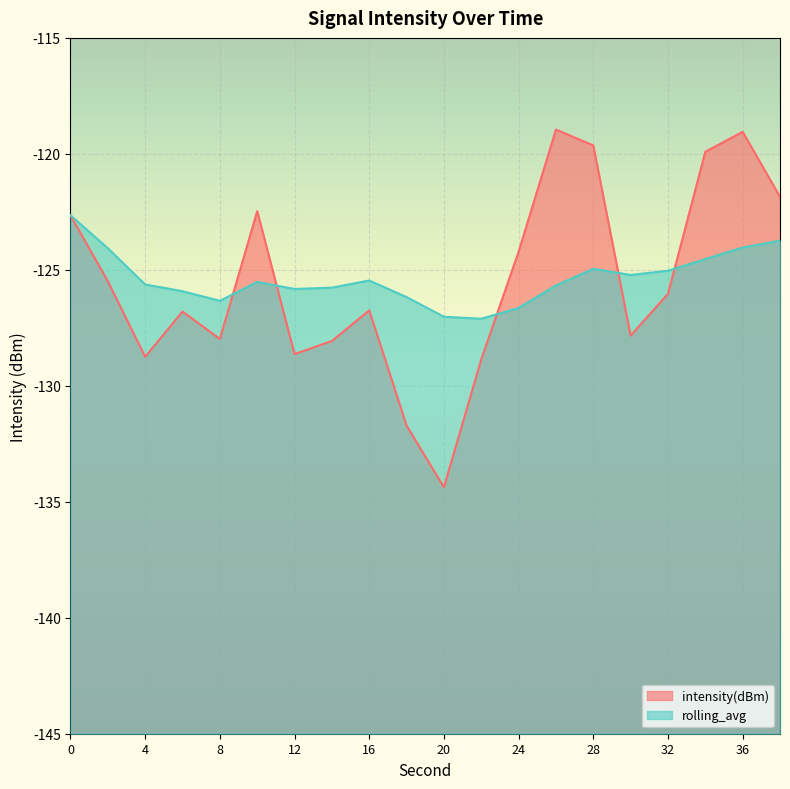

How many lines are shown in the chart?

2